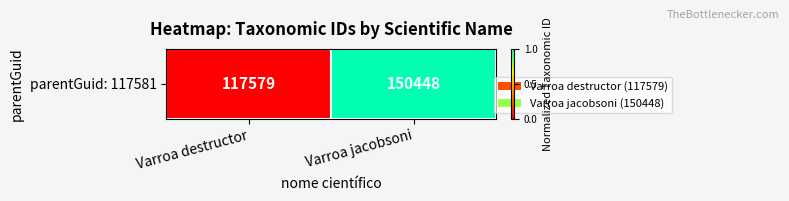

The value at Varroa destructor is 0.0. True or false?

True